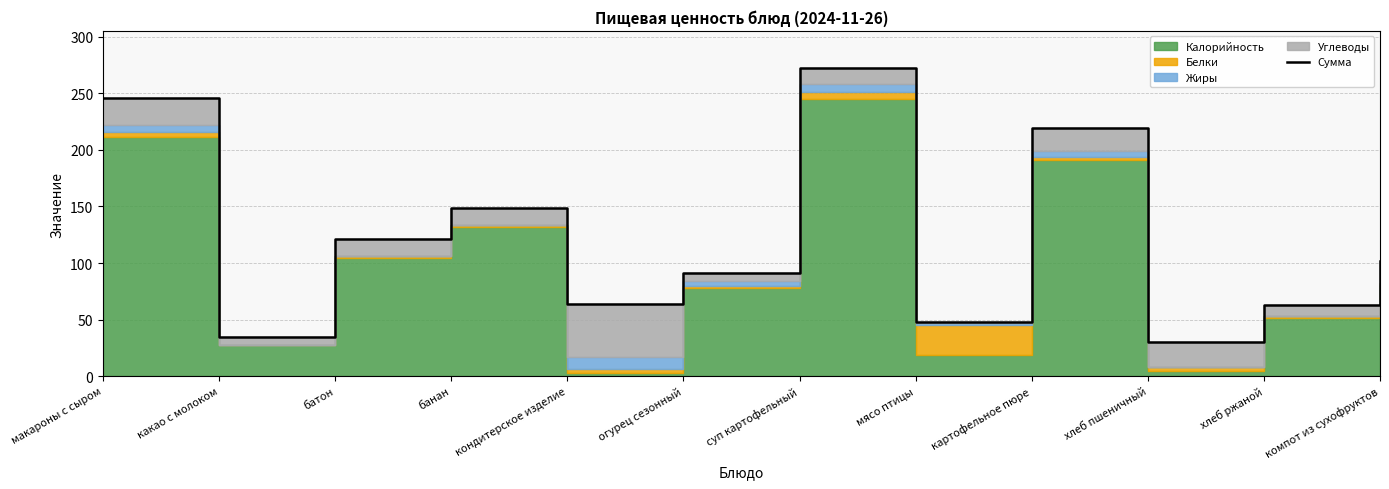

What is the label of the 10th point from the right?

батон